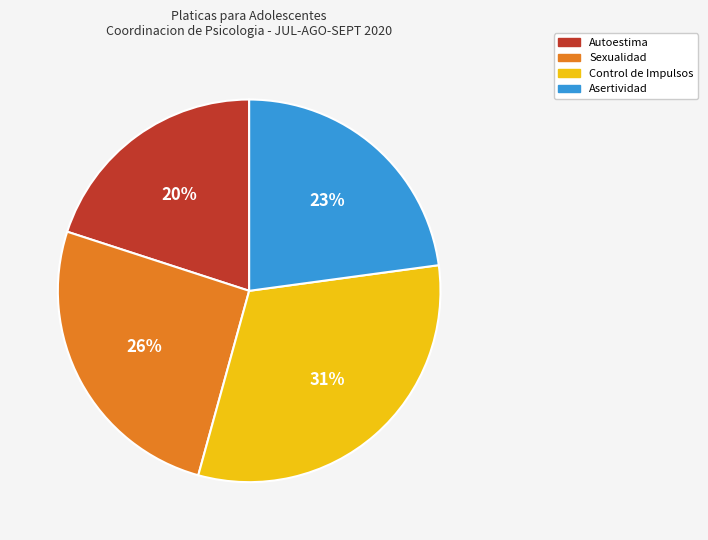

To the nearest percent, what percentage of the pie is Sexualidad?

26%